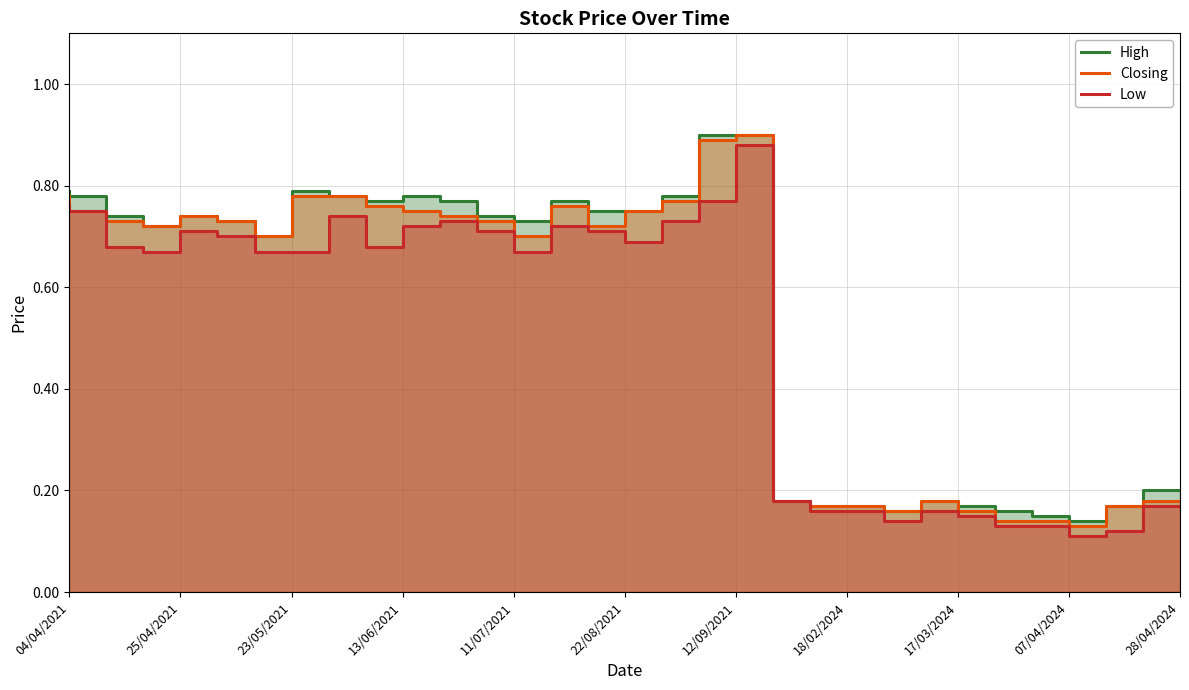

What is the difference between the maximum and minimum values in the High series?

0.8